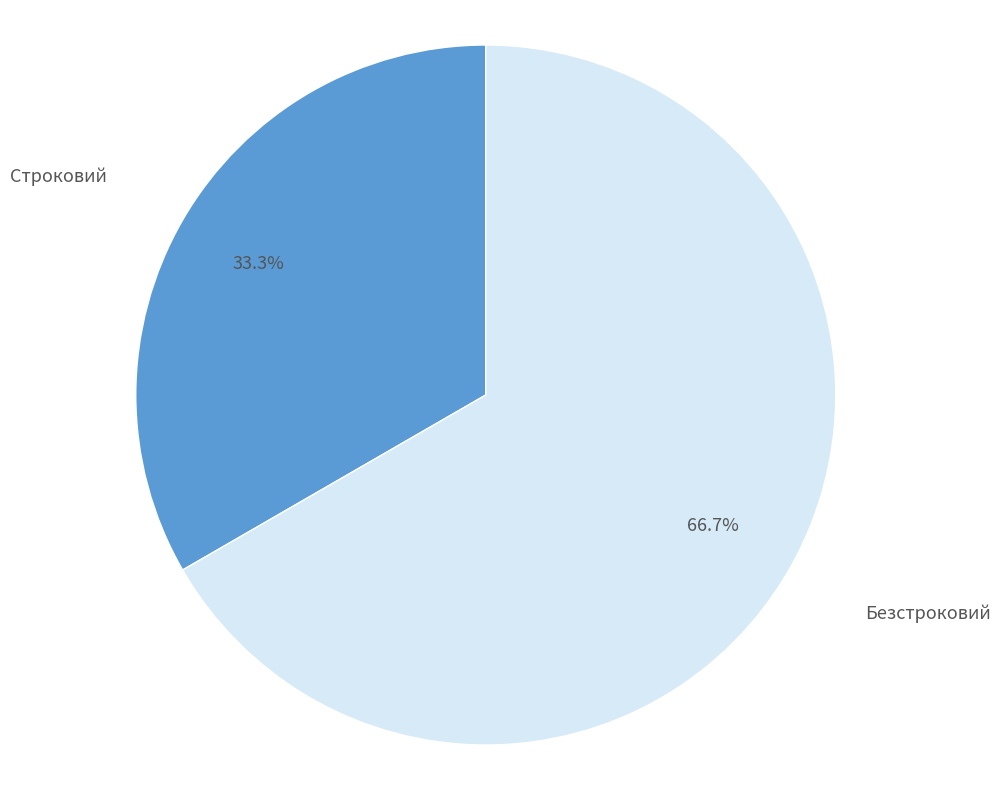

Which category accounts for the majority?

Безстроковий